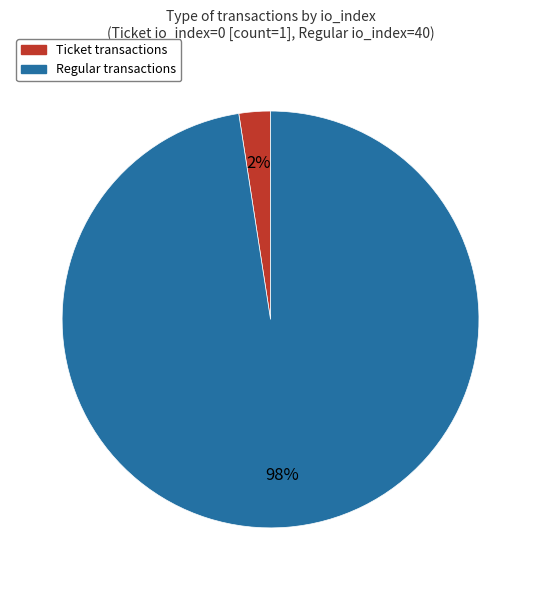

Is there any slice that represents more than half of the pie?

Yes